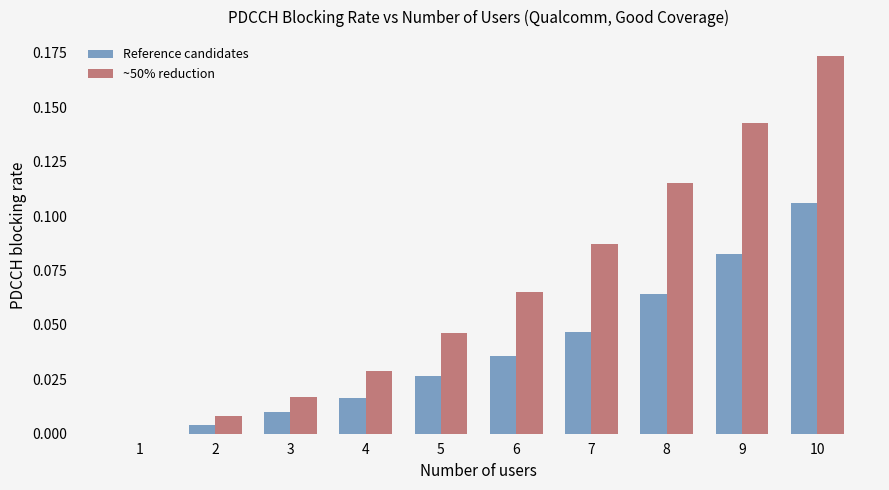

Which category has the highest value across all series?

10